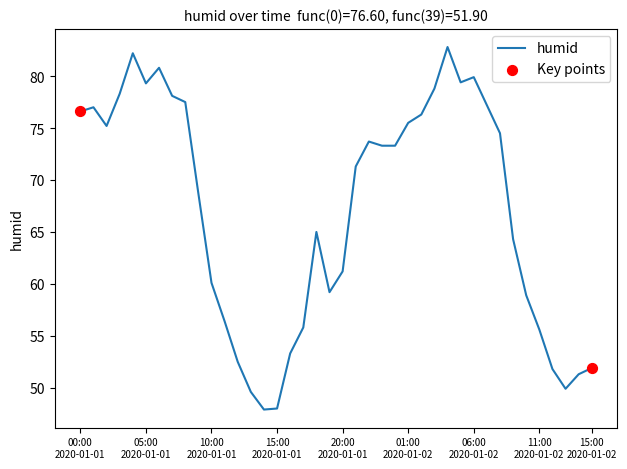

What is the greatest value displayed?

82.8